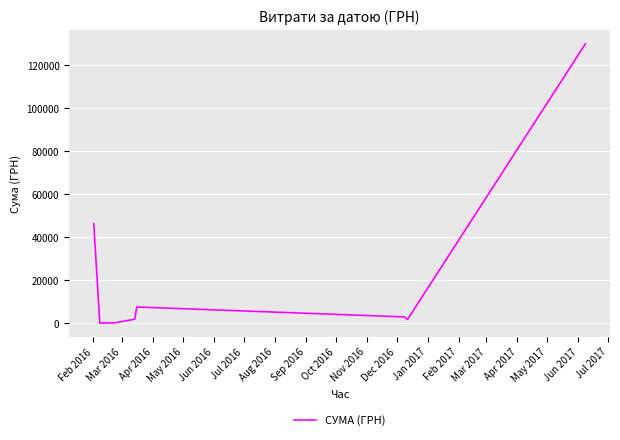

What is the difference between the second highest and second lowest values?

46126.5